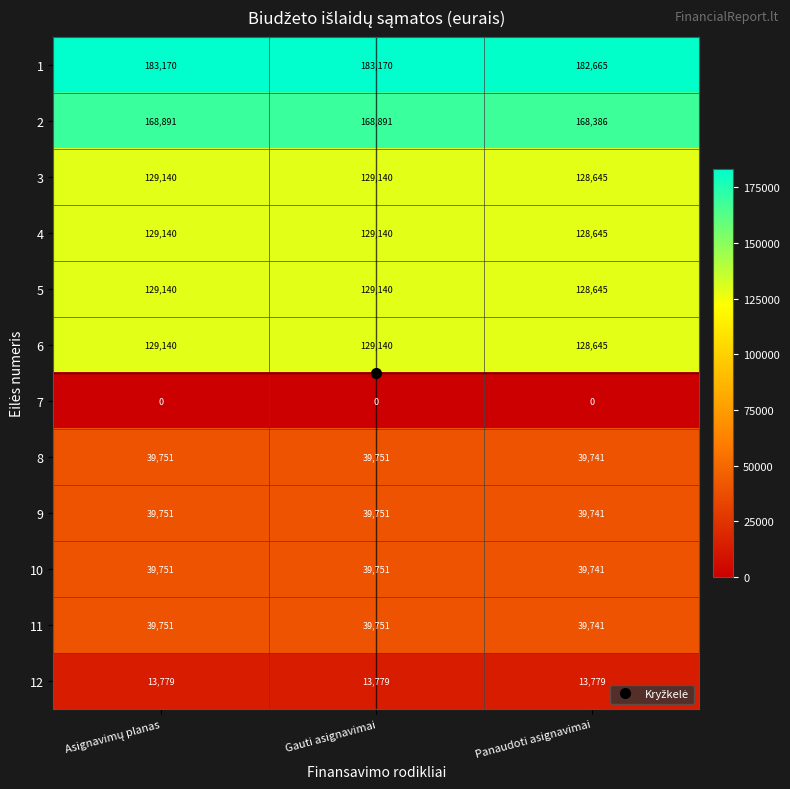

What is the sum of all 3 values?

386925